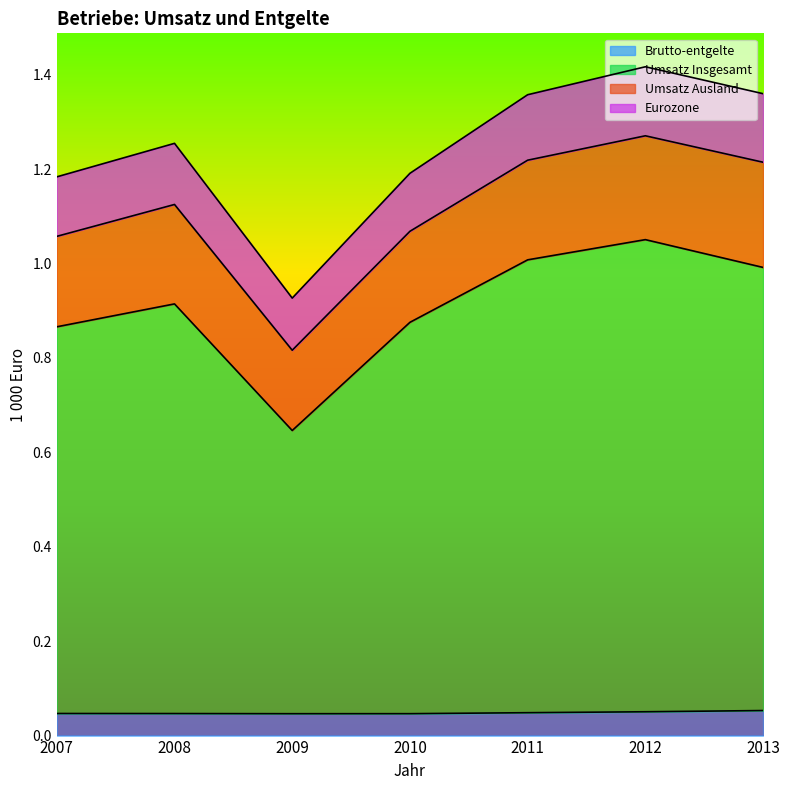

Between 2008 and 2009, which series saw the biggest shift?

Umsatz Insgesamt